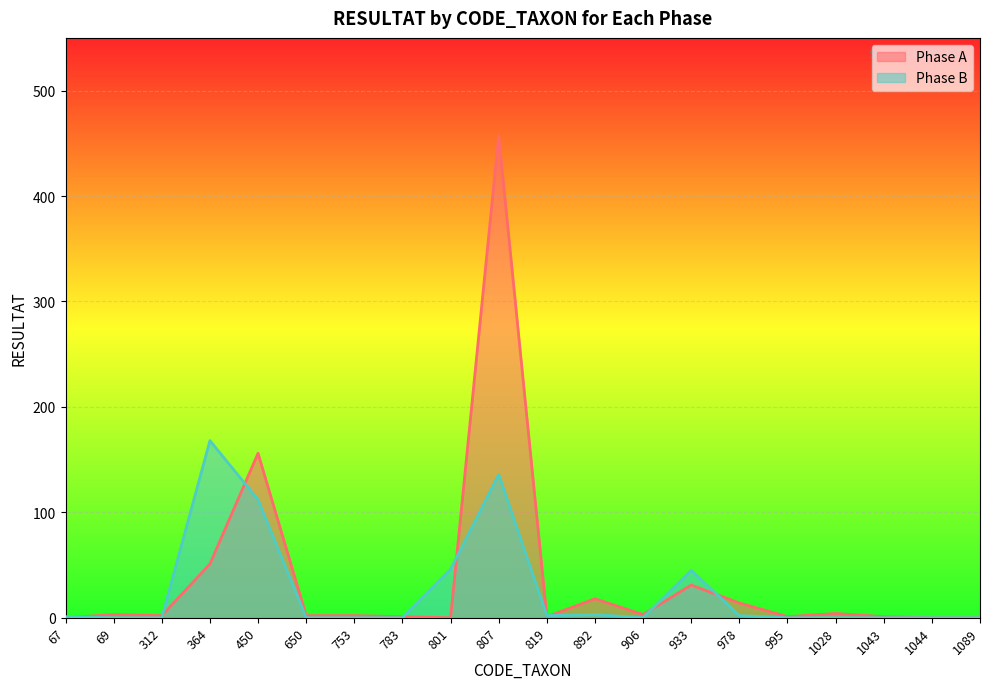

Which category has the highest value in the Phase B series?

364